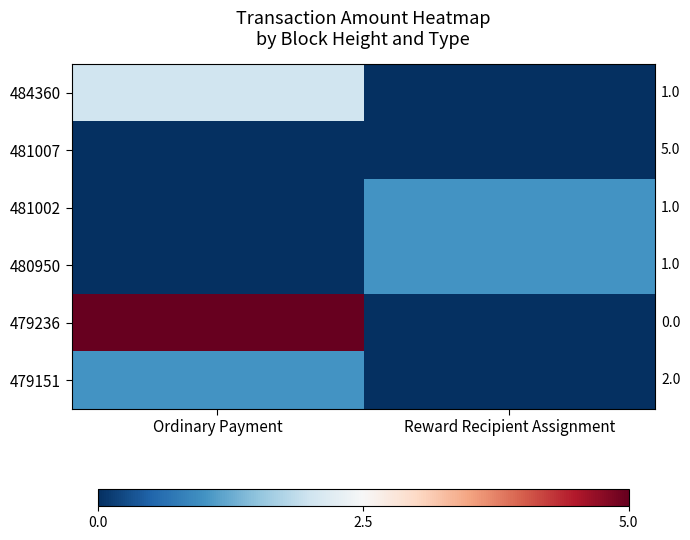

Which series has the largest total across all categories?

479236